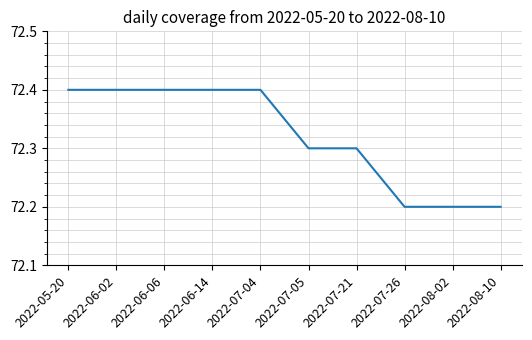

What is the change in value from 2022-06-06 to 2022-07-21?

-0.1